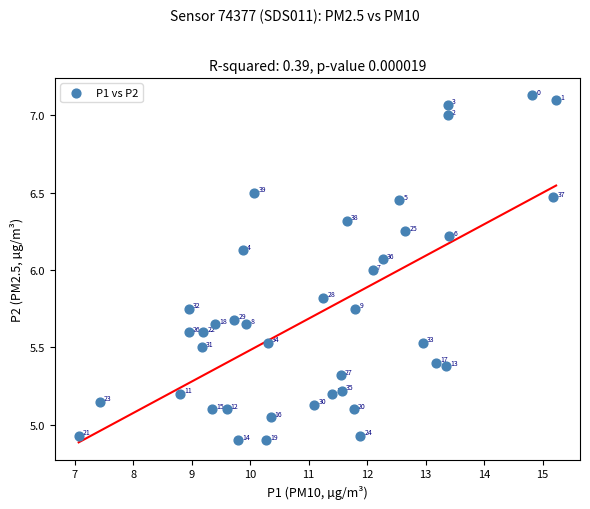

What Y value in the scatter plot is closest to 6?

6.0